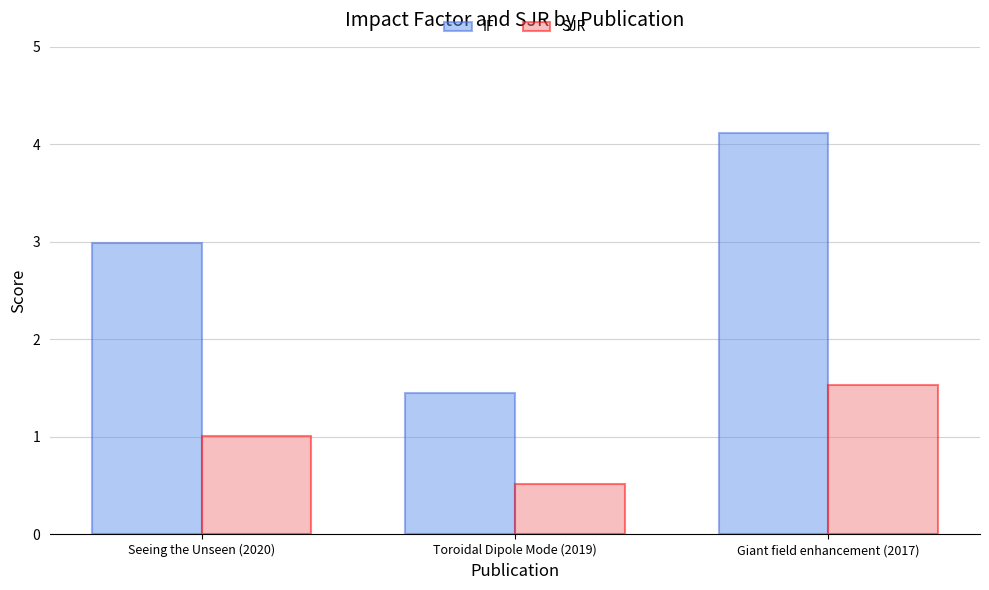

Is it true that IF equals 3.0 at Seeing the Unseen (2020)?

True